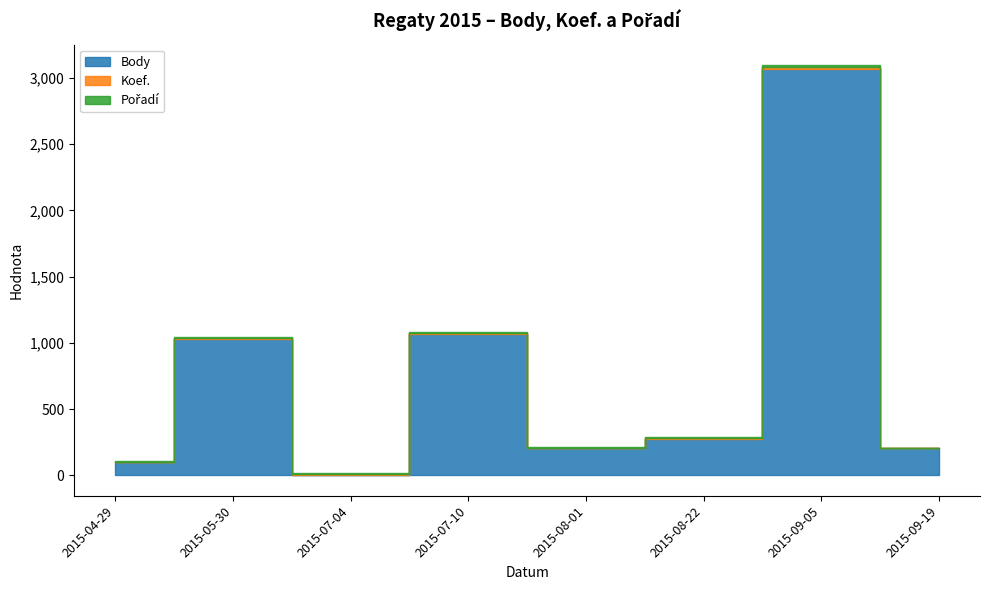

True or false: Body and Pořadí cross at least once.

True